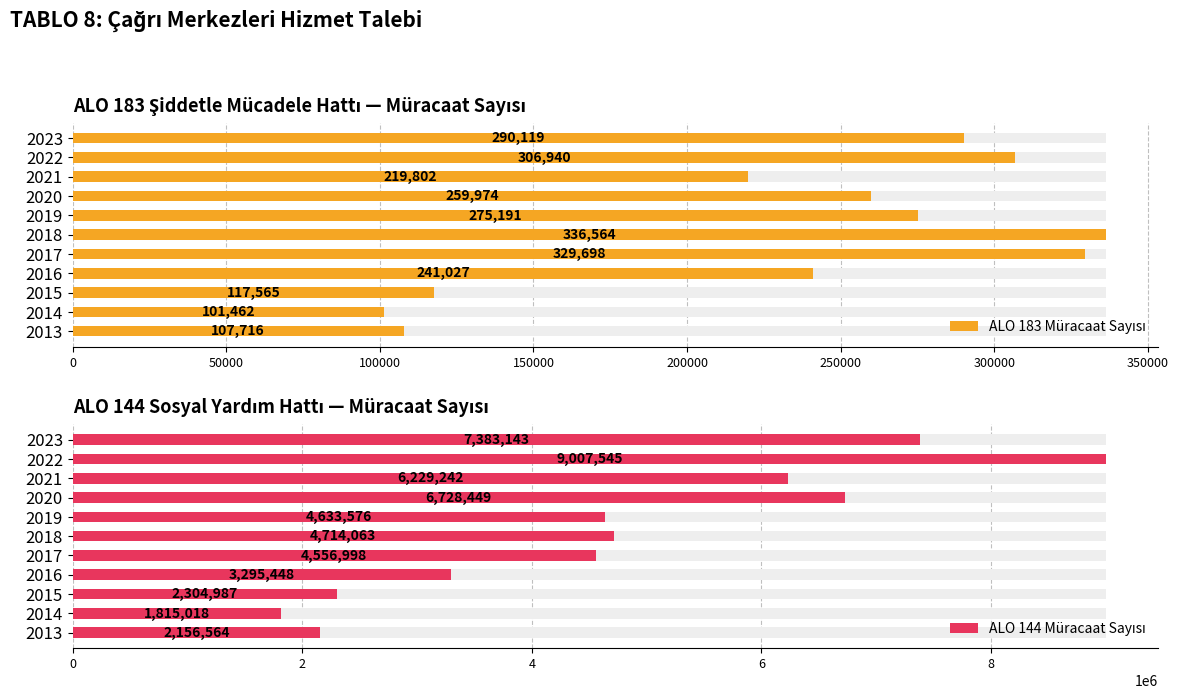

List the series in order of their peak value, lowest first.

ALO 183 Müracaat Sayısı, ALO 144 Müracaat Sayısı